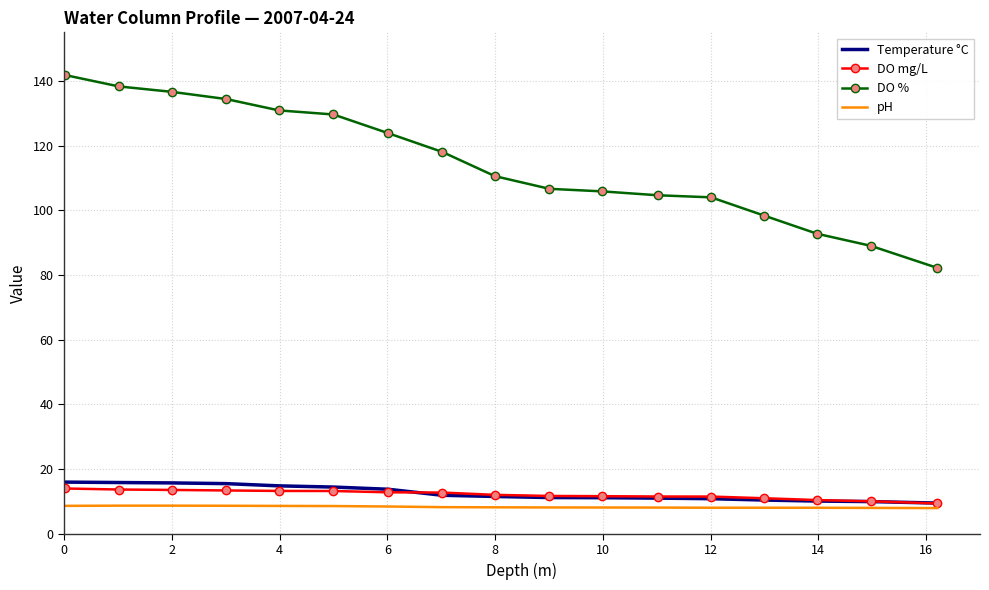

True or false: DO mg/L and DO % intersect in this chart.

False